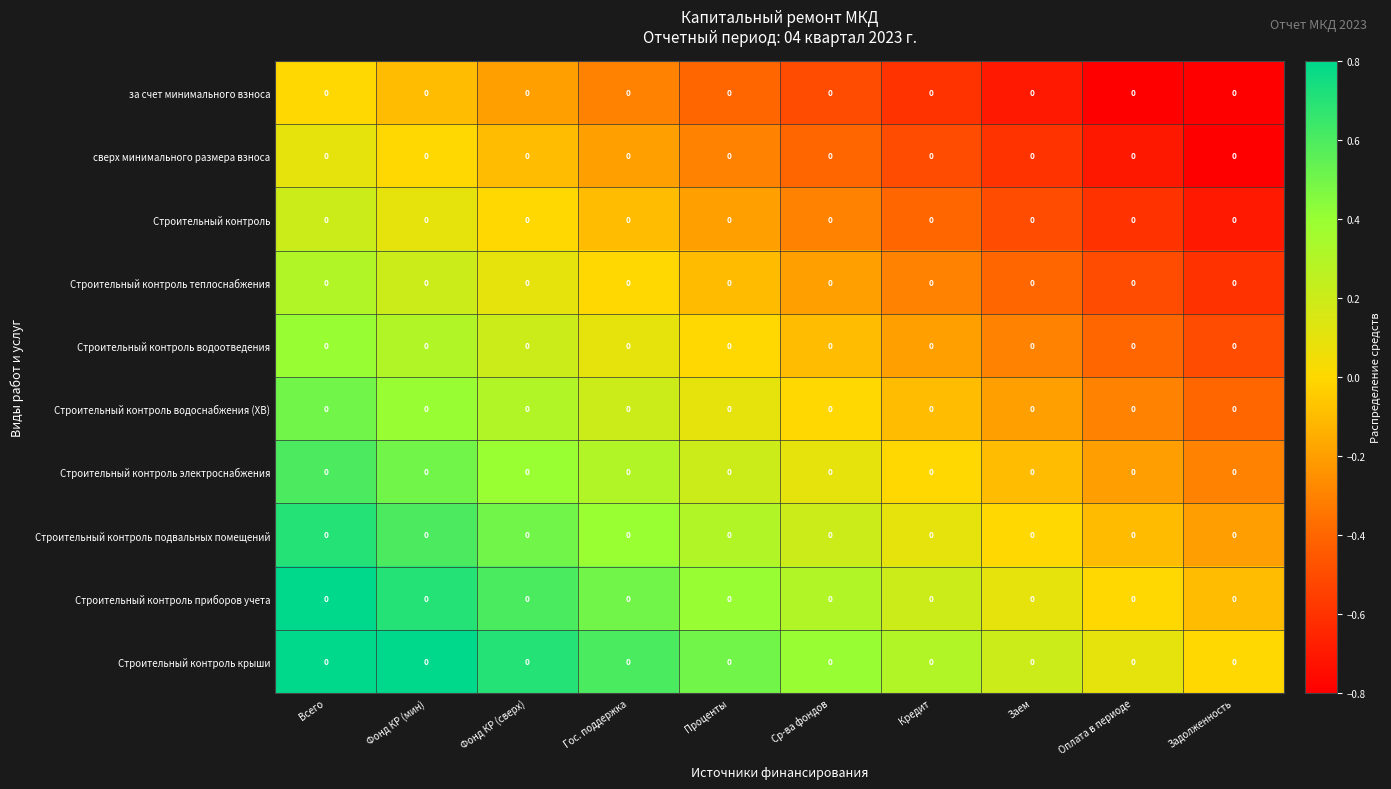

What is the difference between the highest and lowest values at Проценты?

0.9